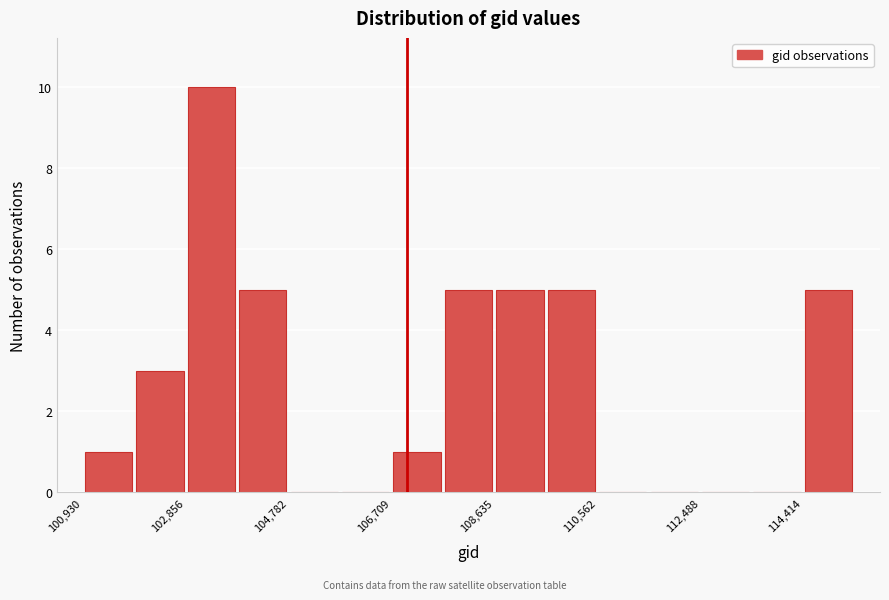

Which range on the x-axis has the tallest bar?

102800 to 103800